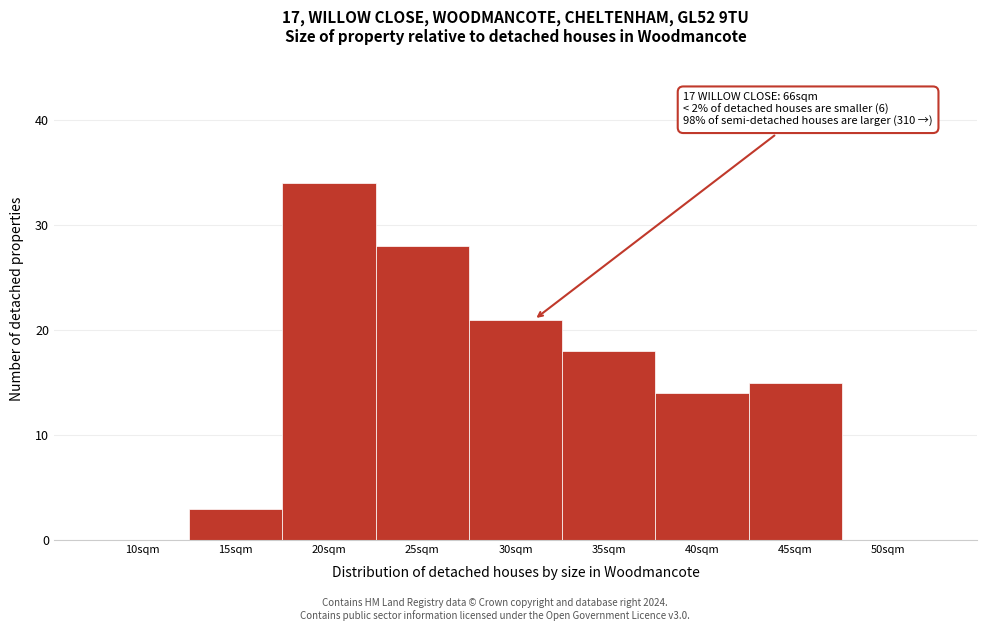

Reading left to right, what are all the values shown in this chart?

10sqm=0	15sqm=3	20sqm=34	25sqm=28	30sqm=21	35sqm=18	40sqm=14	45sqm=15	50sqm=0